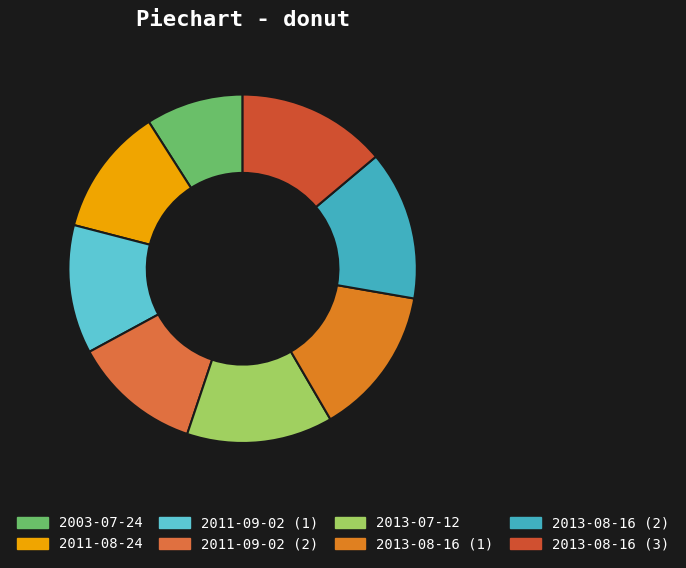

To the nearest percent, what portion does 2013-08-16 (1) represent?

14%